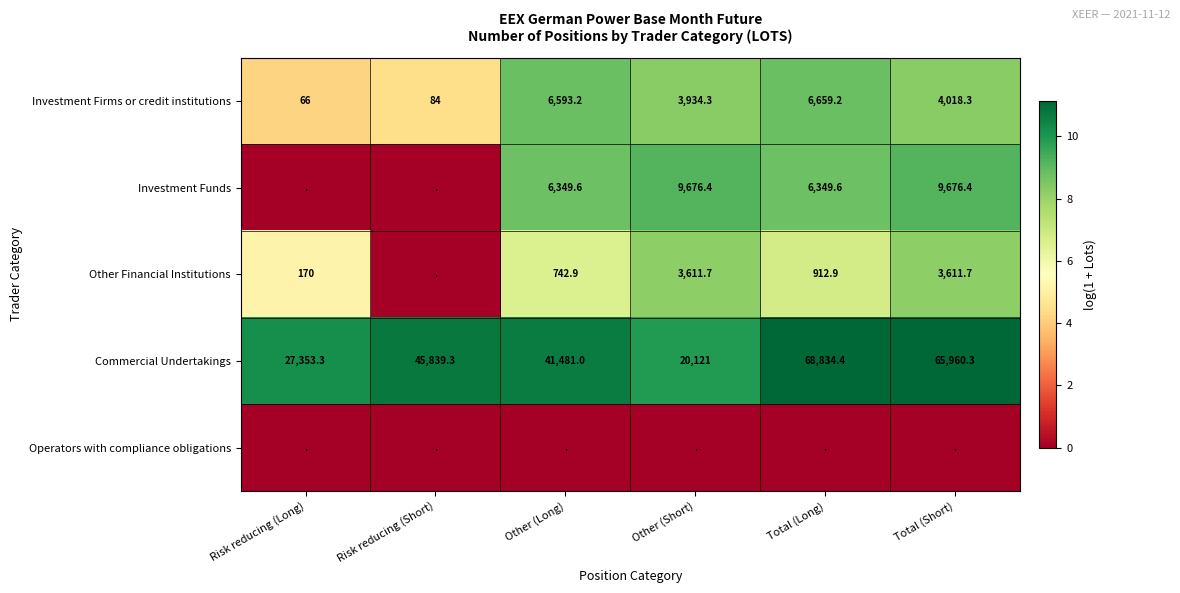

What is the difference between the maximum and minimum values in the Commercial Undertakings series?

48713.4